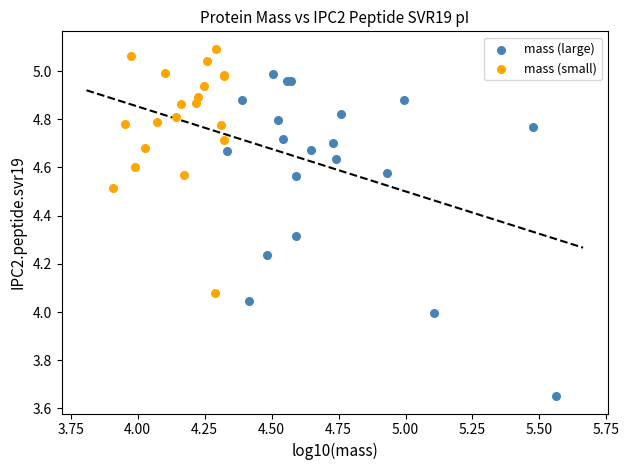

Which series contains the highest Y value?

mass (small)